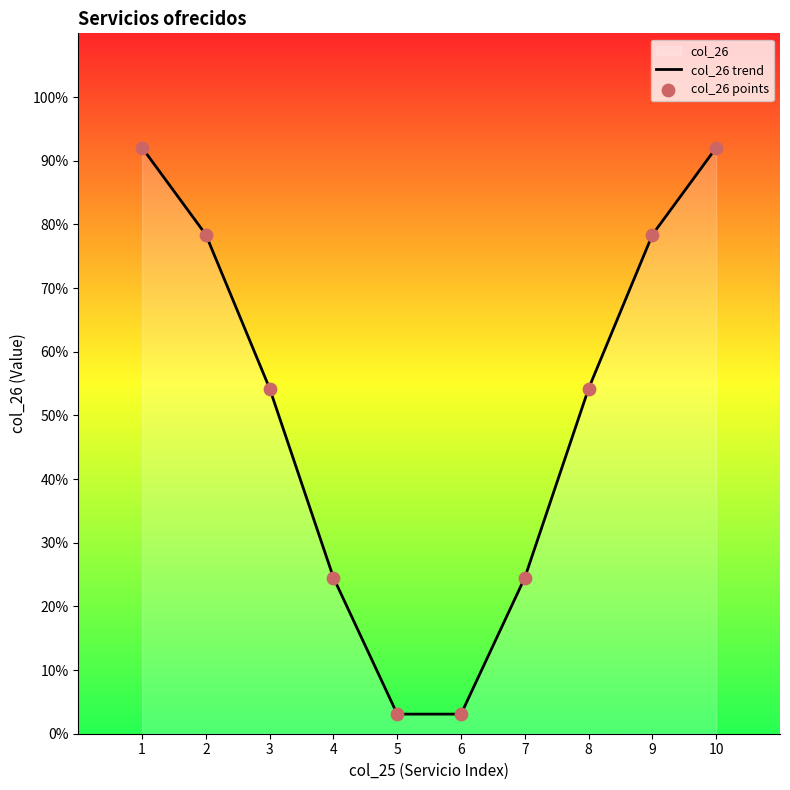

The chart shows a value of 24.5 at 7. True or false?

True